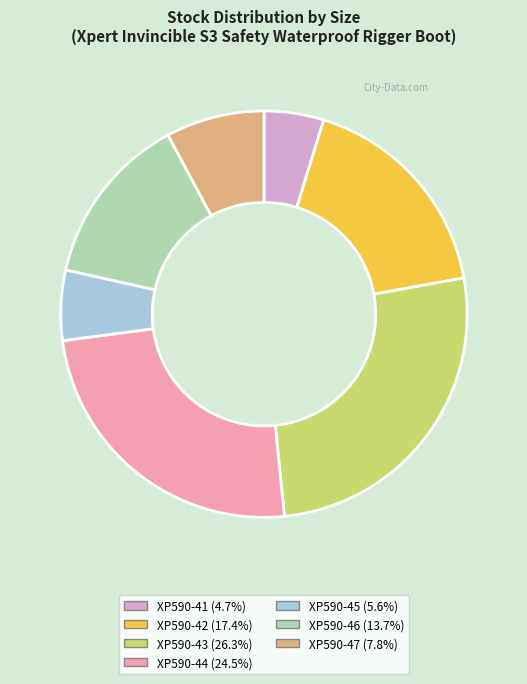

Approximately how many times larger is the value at XP590-42 (17.4%) compared to XP590-47 (7.8%)?

2.2